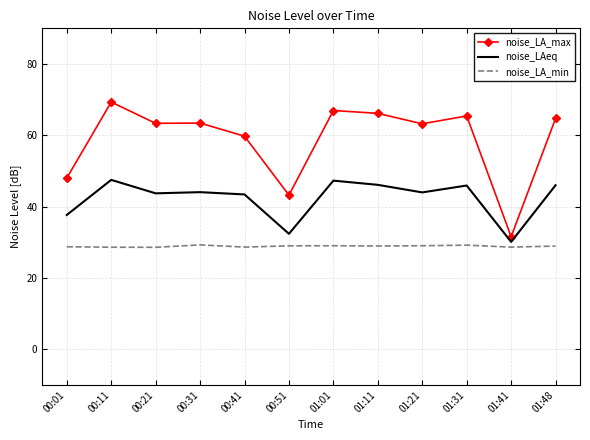

Rank the series at 00:31 from highest to lowest value.

noise_LA_max, noise_LAeq, noise_LA_min